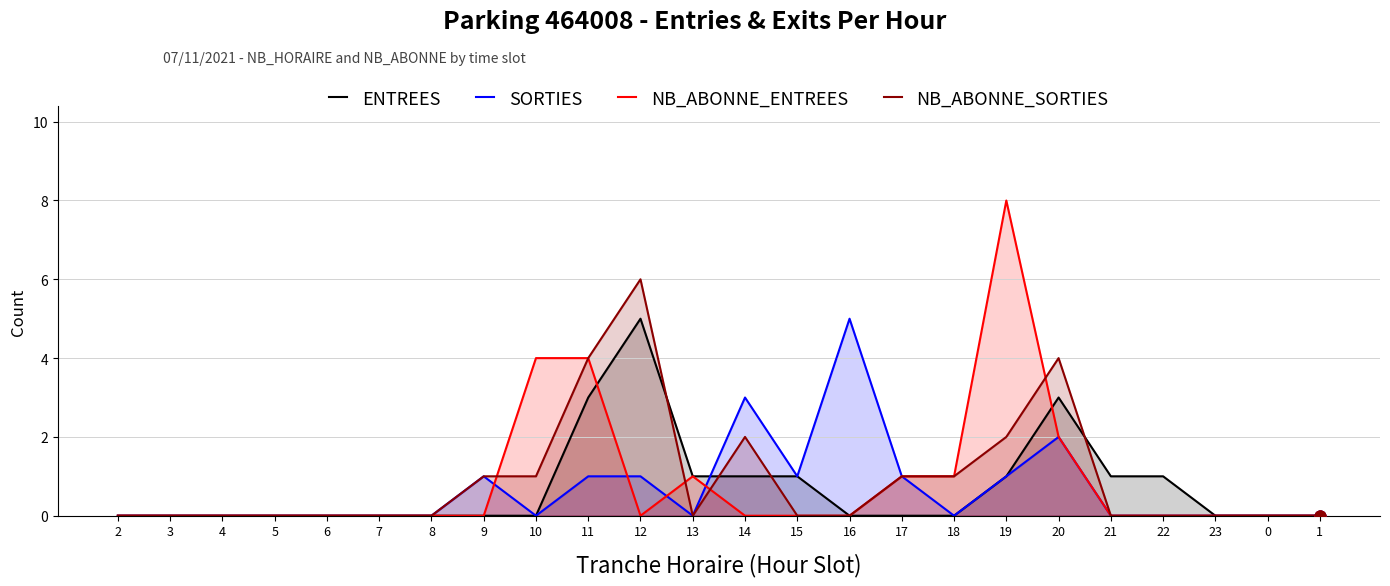

Is the value of ENTREES at 20 greater than the value of NB_ABONNE_SORTIES at 2?

Yes